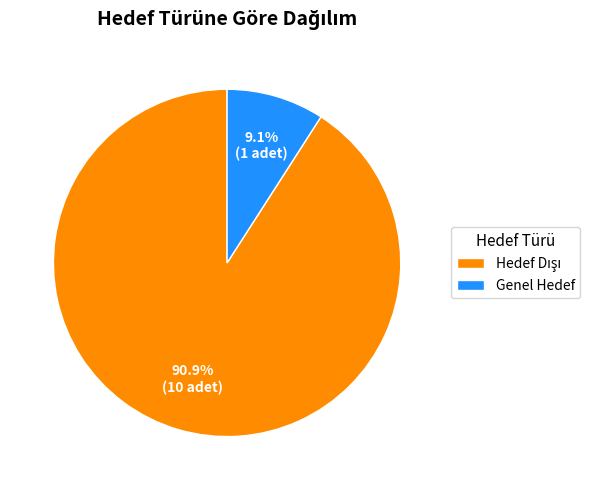

What is the smallest slice in the pie chart?

Genel Hedef